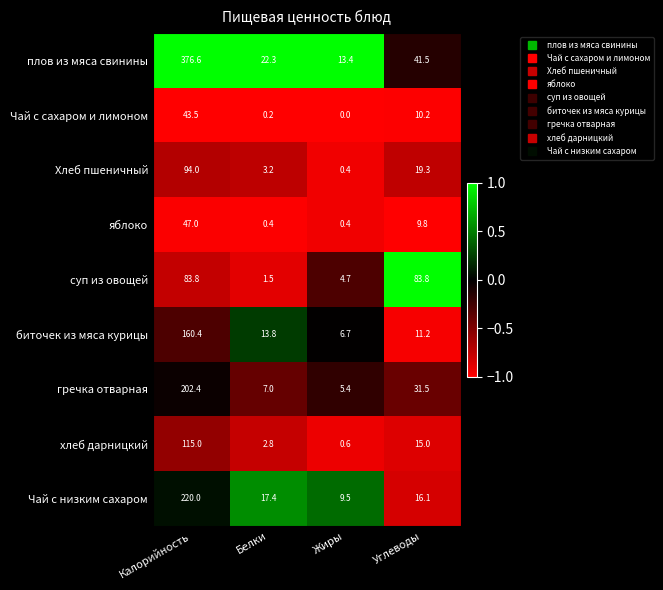

Which series has the largest total across all categories?

плов из мяса свинины